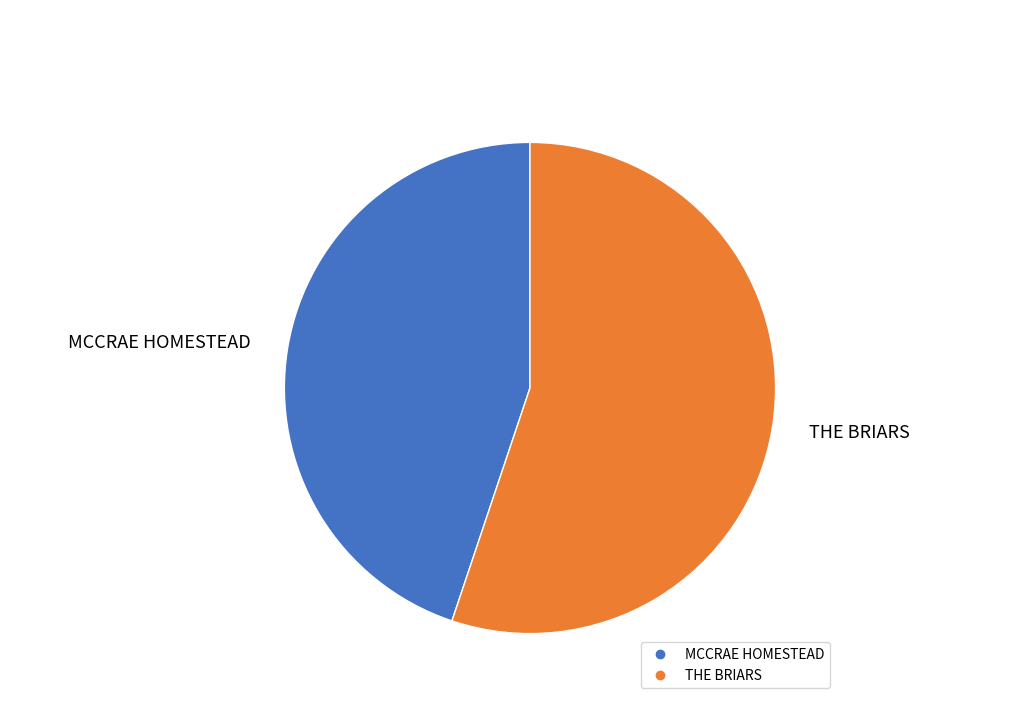

The MCCRAE HOMESTEAD slice represents 37% of the pie. True or false?

False